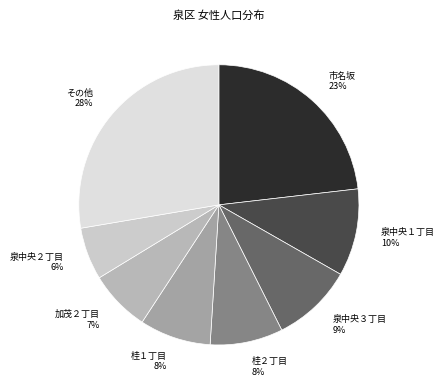

Which slice is the smallest?

泉中央２丁目 6%